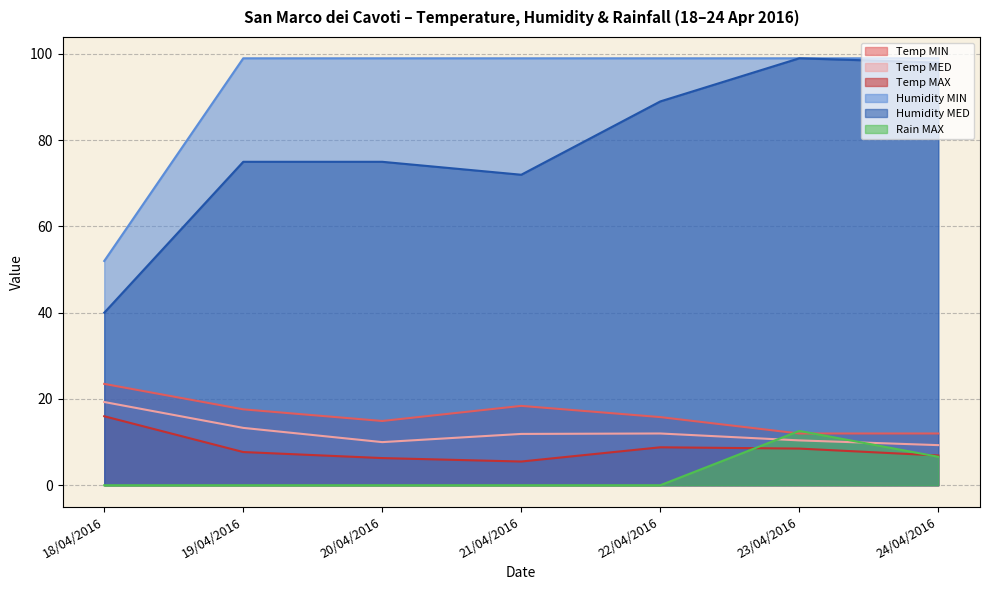

Reading left to right, list all the values displayed in this chart.

Temp MIN: 23.5	17.6	14.9	18.4	15.8	12.0	12.0
Temp MED: 19.3	13.3	10.0	11.9	12.0	10.4	9.3
Temp MAX: 16.0	7.7	6.3	5.5	8.8	8.5	6.9
Humidity MIN: 52.0	99.0	99.0	99.0	99.0	99.0	99.0
Humidity MED: 40.0	75.0	75.0	72.0	89.0	99.0	98.0
Rain MAX: 0.0	0.0	0.0	0.0	0.0	12.6	6.6